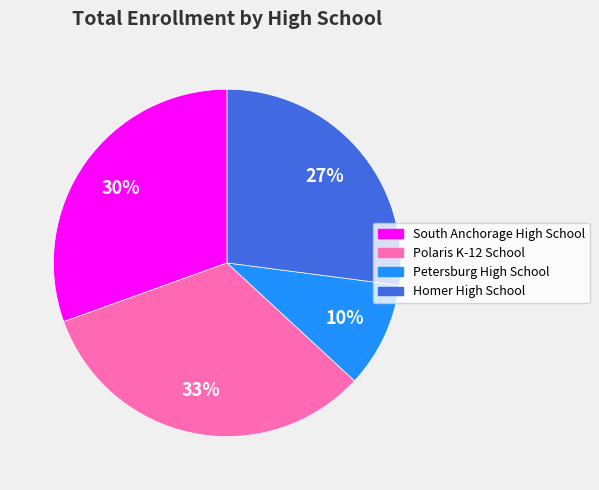

The Homer High School slice represents 35% of the pie. True or false?

False